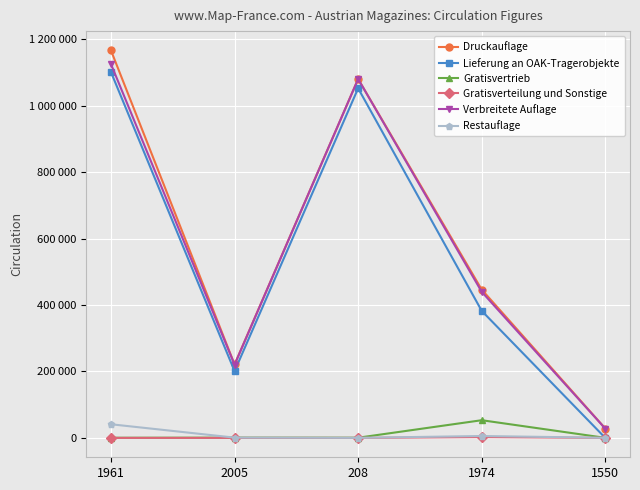

What is the difference between the maximum and second lowest values in the Gratisverteilung und Sonstige series?

2379